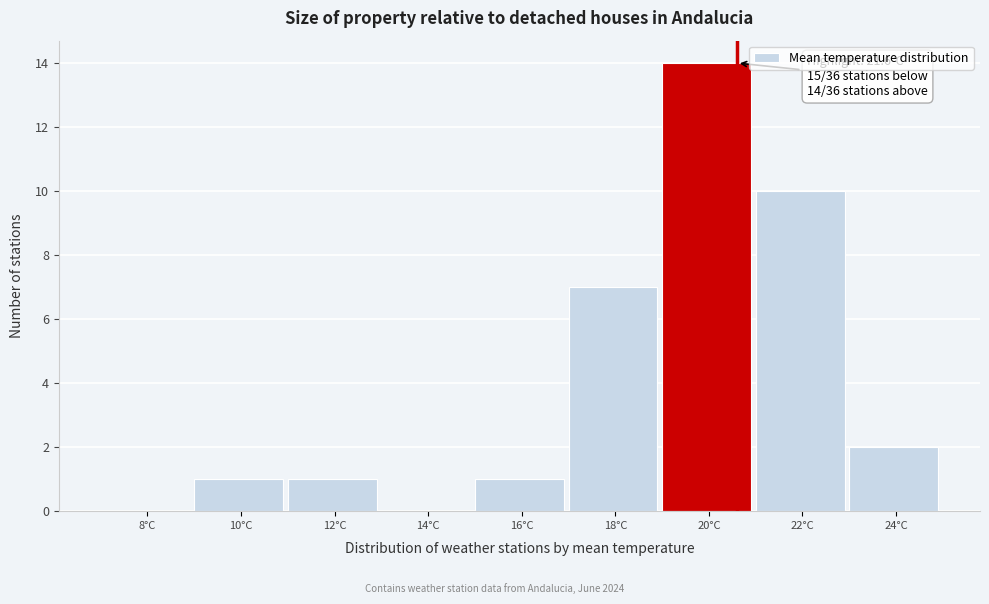

Reading right to left, extract all data points from this chart.

24°C=2	22°C=10	20°C=14	18°C=7	16°C=1	14°C=0	12°C=1	10°C=1	8°C=0